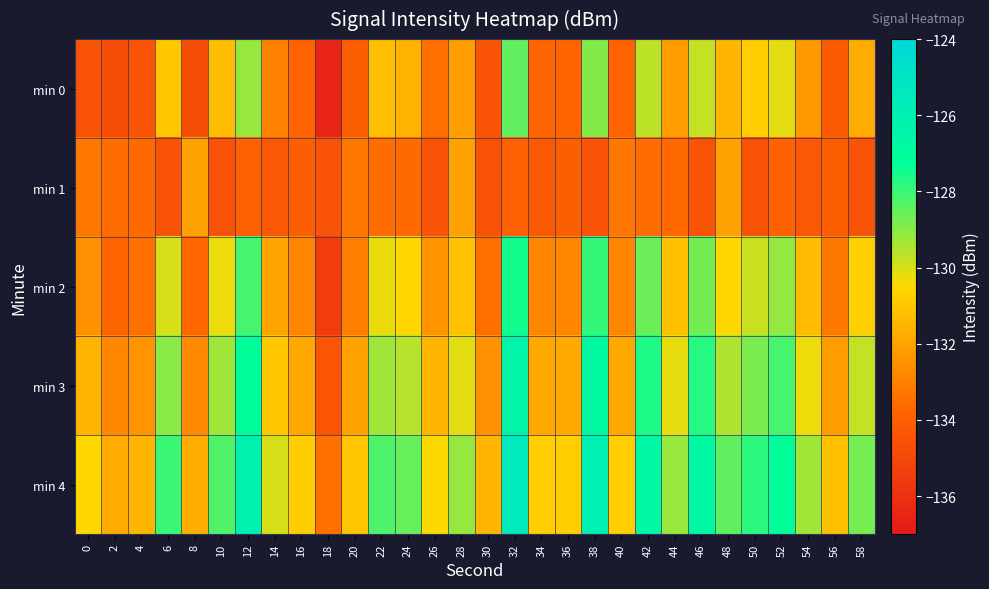

What is the total value across all series at 58?

-655.6